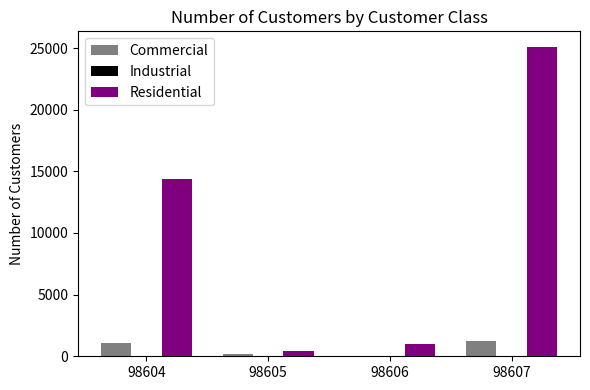

What is the highest value of the Commercial series?

1229